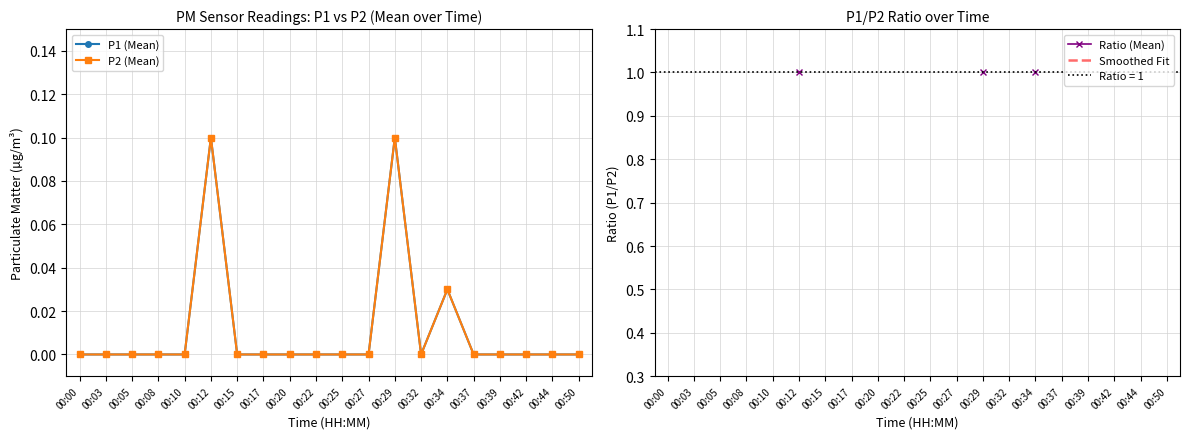

Is this an area chart (filled region under the line)?

No